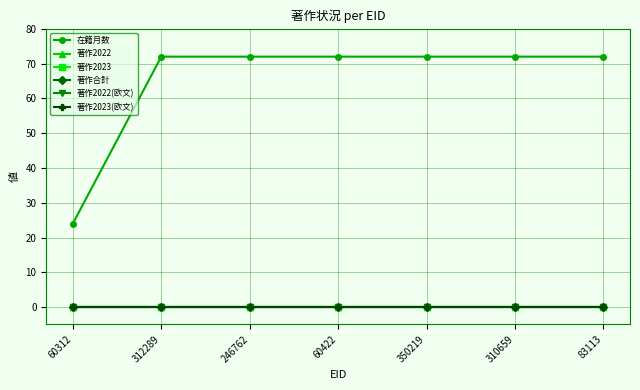

Does the chart have visible grid lines?

Yes